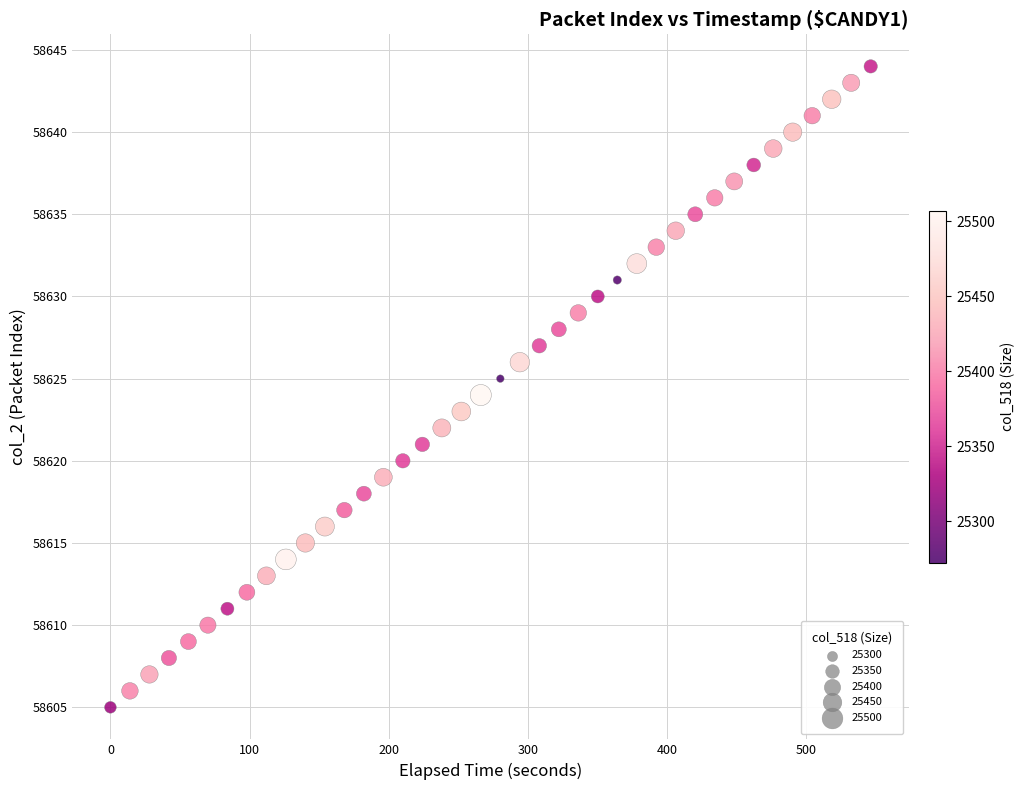

What is the range of Y values (max minus min)?

39